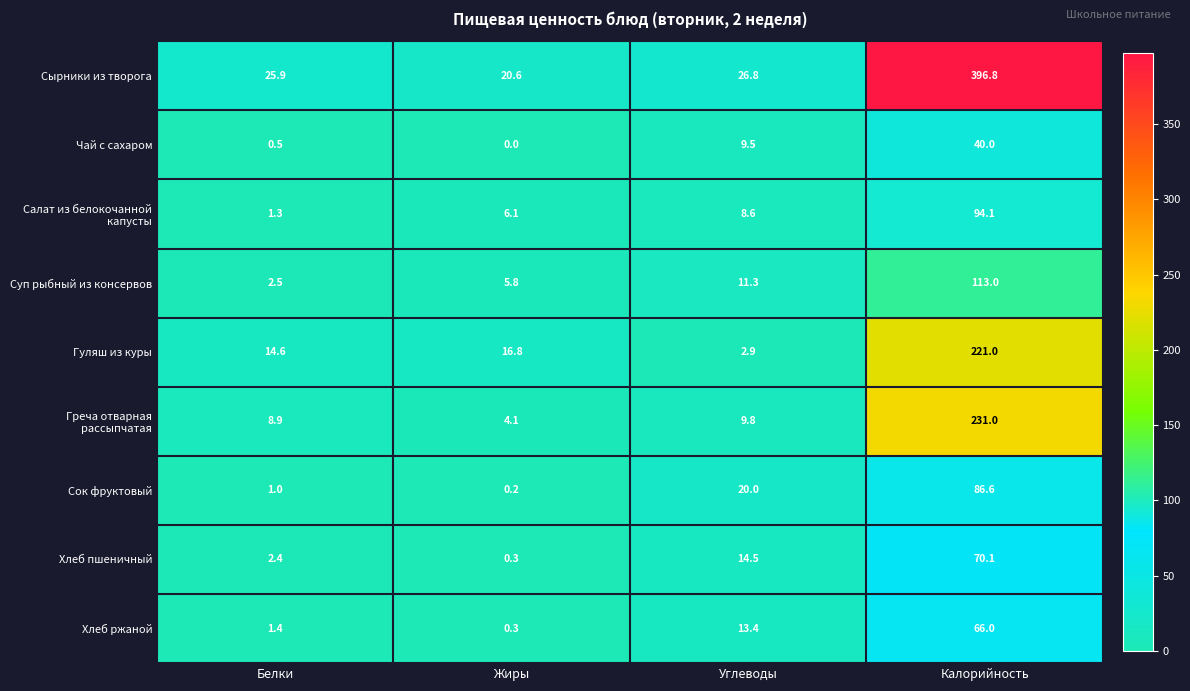

Is it true that Греча отварная рассыпчатая equals 8.9 at Белки?

True